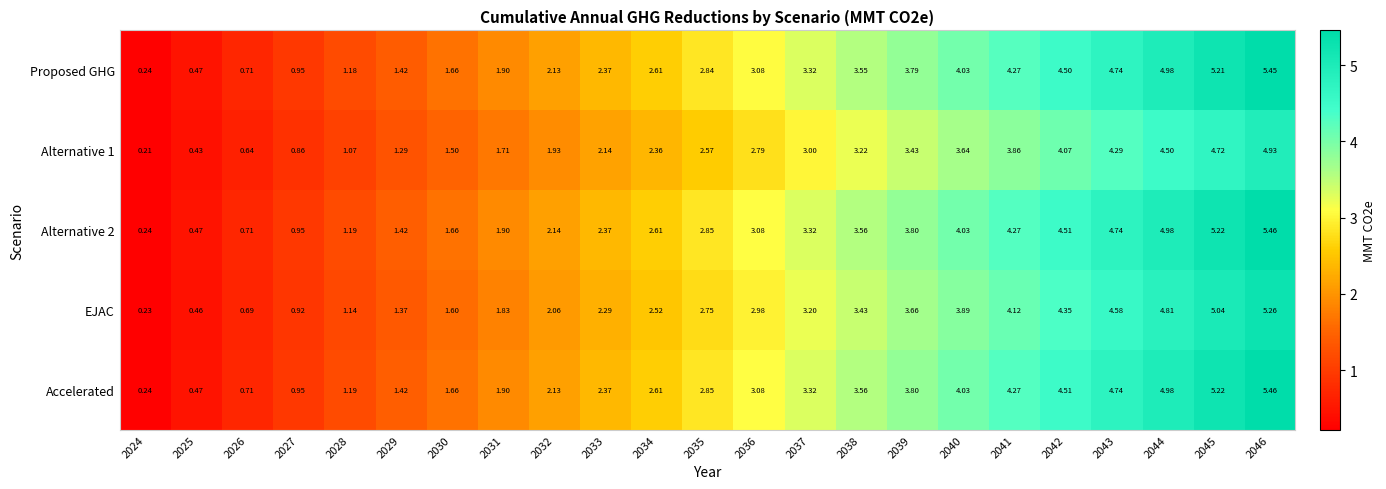

Is the value of Alternative 2 at 2034 greater than the value of EJAC at 2030?

Yes